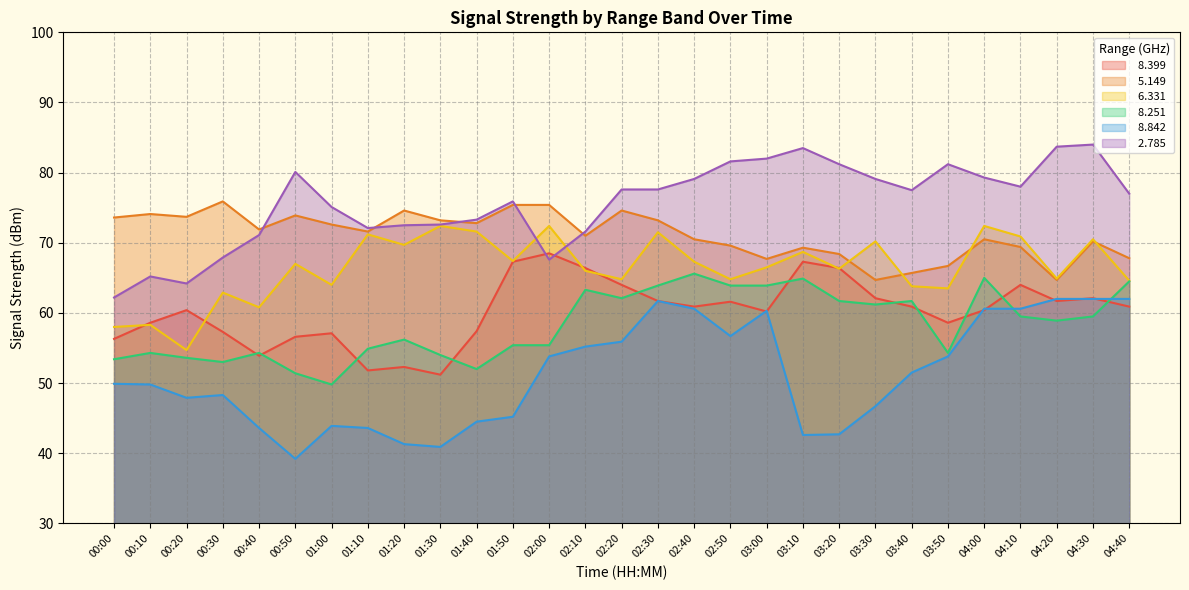

True or false:   8.842 has a value of 29.3 at 02:50.

False